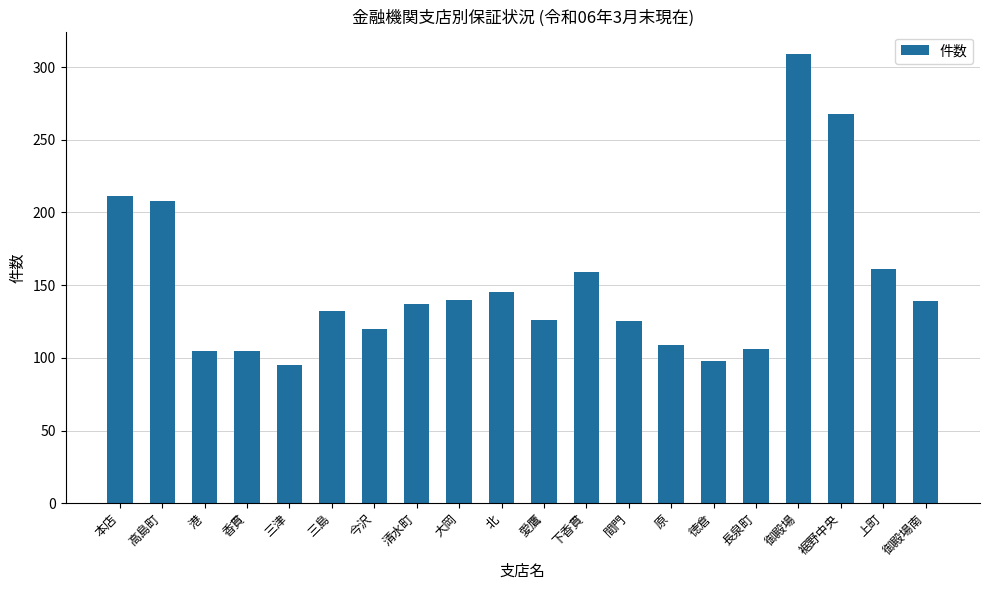

What is the change in value from 香貫 to 下香貫?

+54